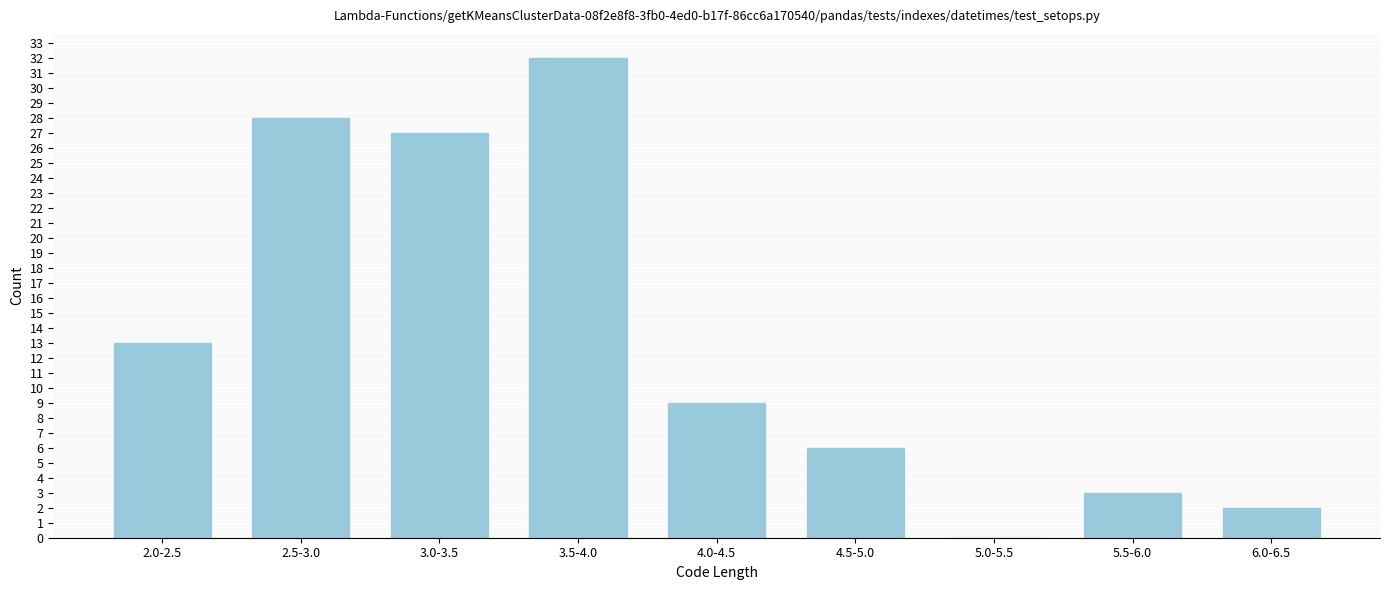

Reading left to right, extract all data points from this chart.

2.0-2.5=13	2.5-3.0=28	3.0-3.5=27	3.5-4.0=32	4.0-4.5=9	4.5-5.0=6	5.0-5.5=0	5.5-6.0=3	6.0-6.5=2